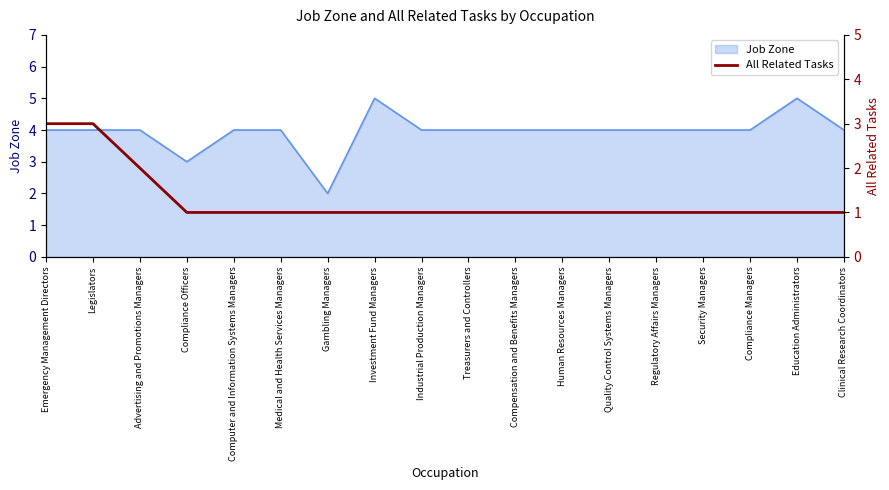

Reading right to left, what are all the values shown in this chart?

1	1	1	1	1	1	1	1	1	1	1	1	1	1	1	2	3	3